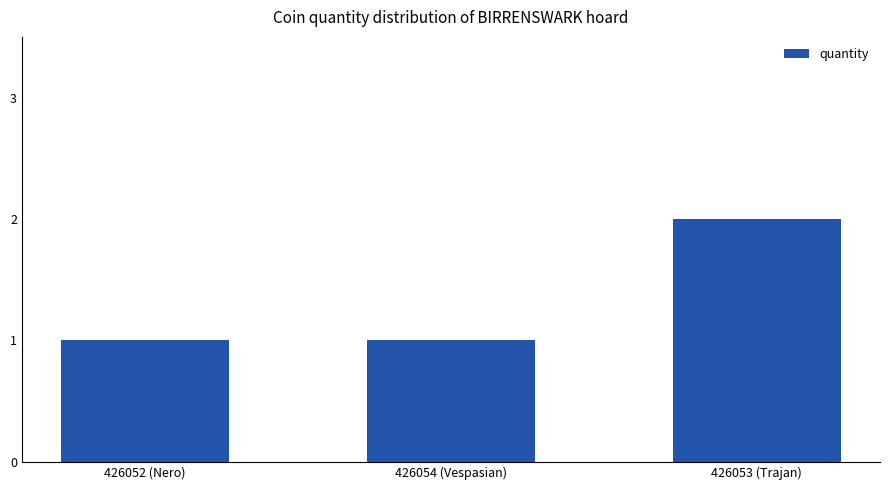

At which category does the chart reach its peak across all series?

426053 (Trajan)